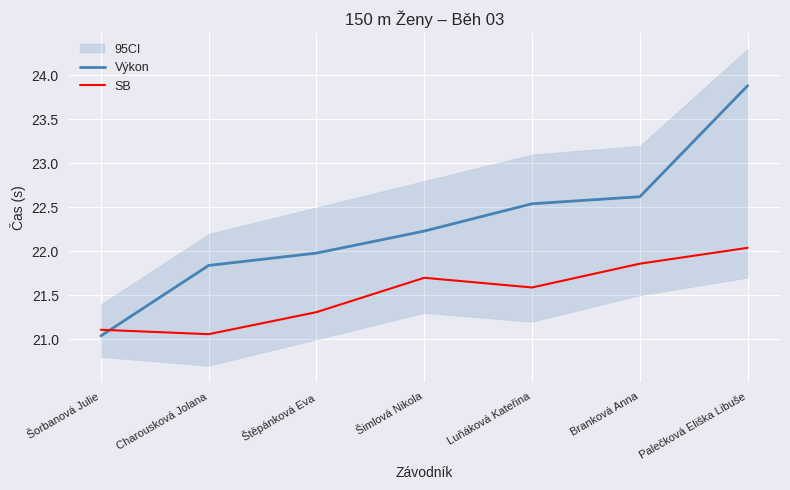

What is the value of the Výkon point at the 3rd from the left?

22.0